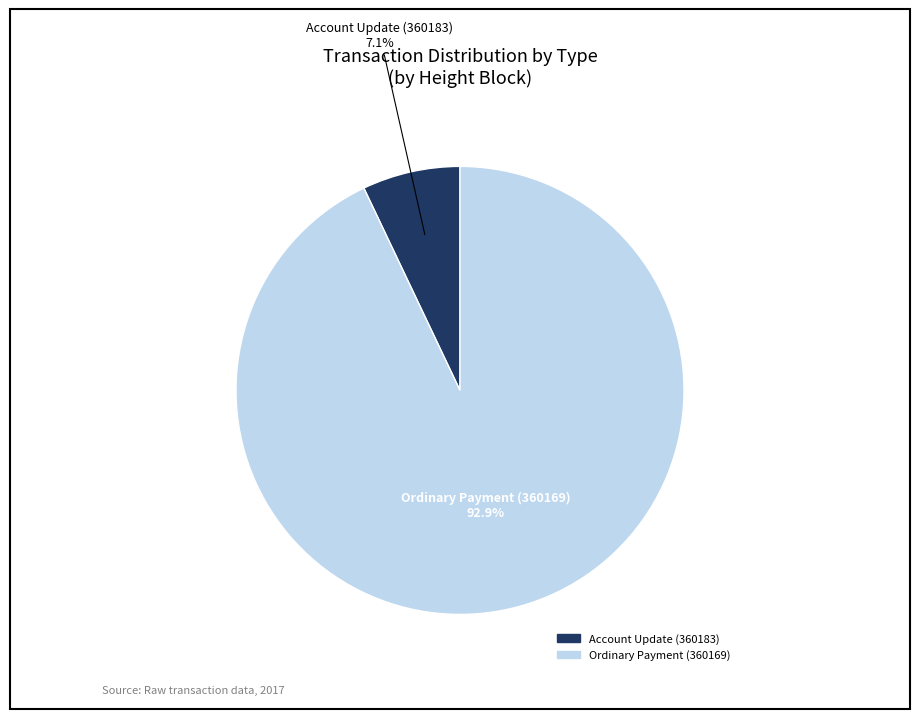

Does Account Update (360183) represent more than half of the total?

No